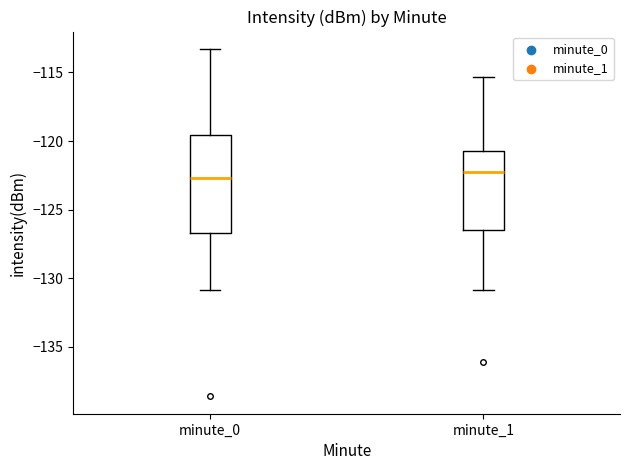

Reading left to right, transcribe this box plot: for each box, give where its median line is, the range the box spans, and where its two whiskers end, as read against the y-axis. The values are not printed on the chart, so give them approximately, as read against the axis.

minute_0: median -122.5, box -126.5 to -119.5, whiskers -131.0 to -113.5
minute_1: median -122.0, box -126.5 to -120.5, whiskers -131.0 to -115.5